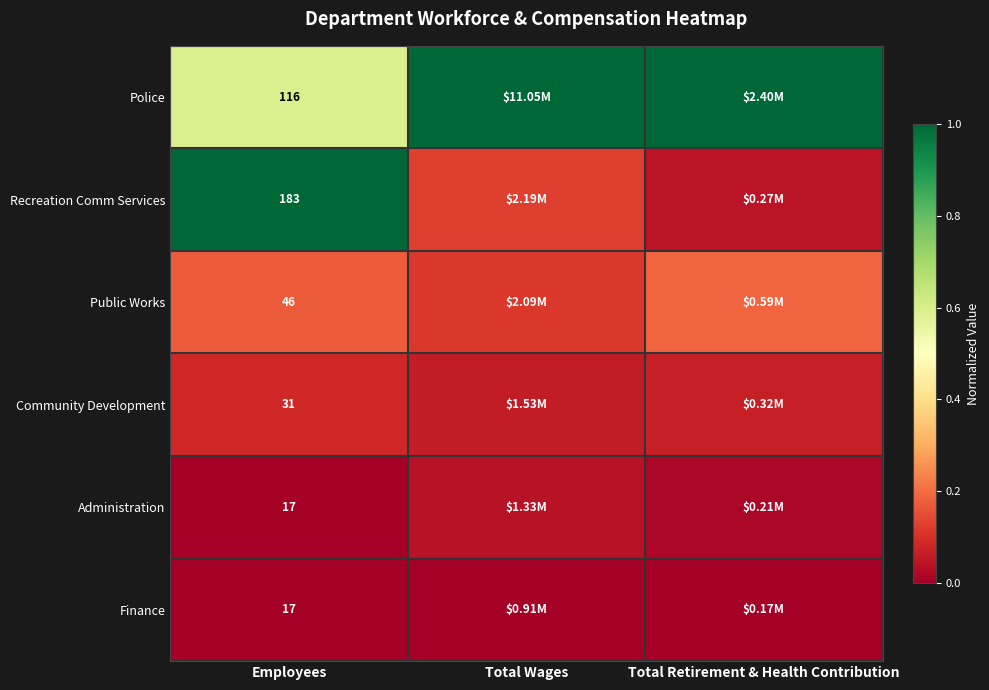

List the labels in order of Police value, smallest first.

Employees, Total Retirement & Health Contribution, Total Wages